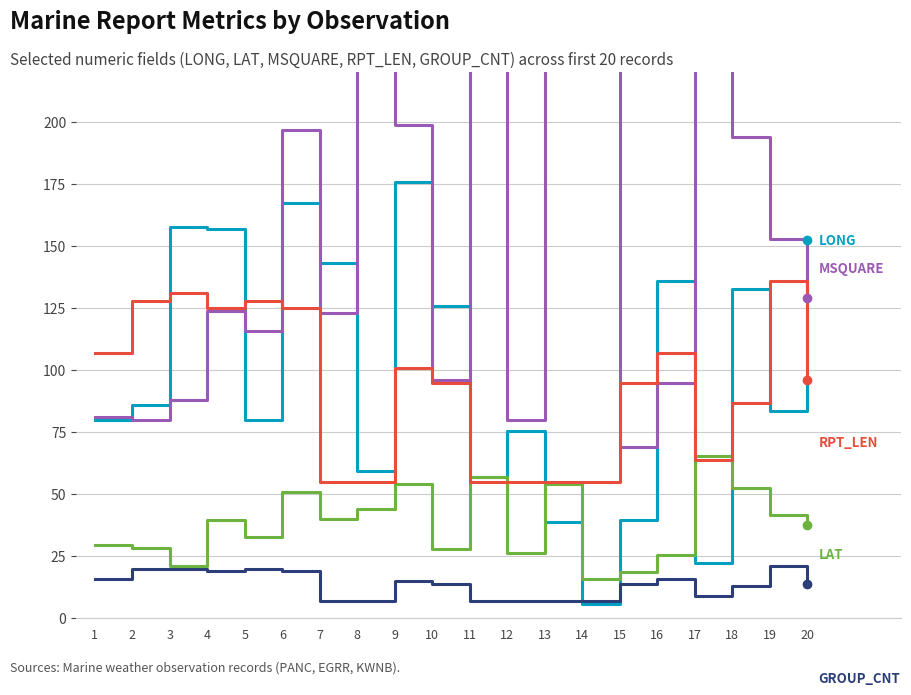

At how many categories does at least one series exceed 49?

20